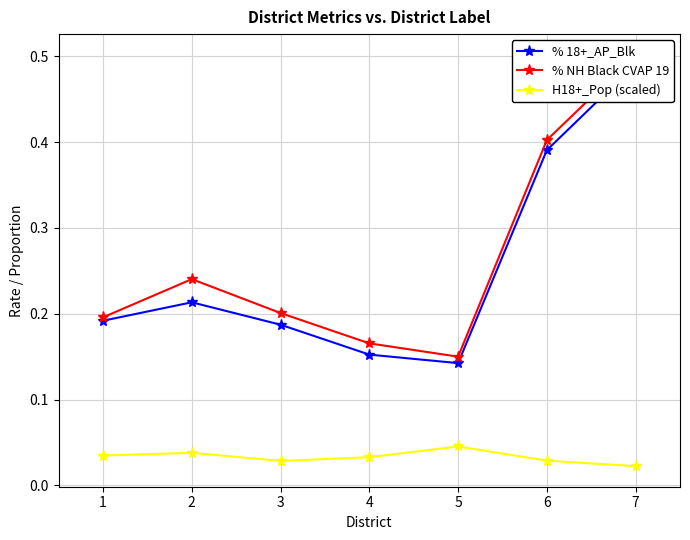

What is the sum of the % 18+_AP_Blk values at 4 and 3?

0.3